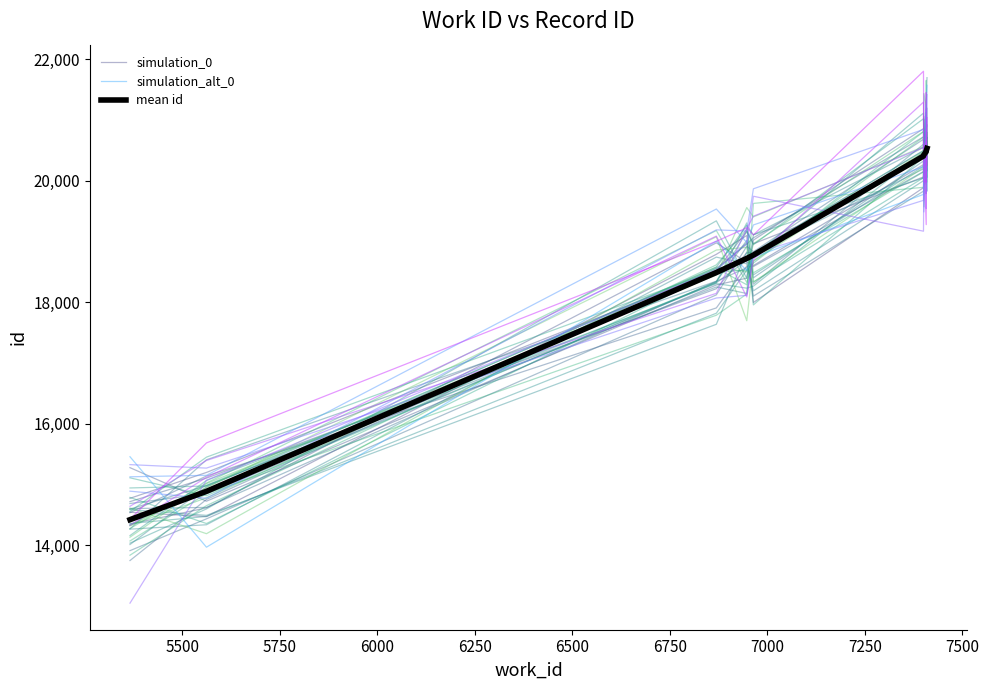

What is the sum of all simulation_0 values?

186281.7